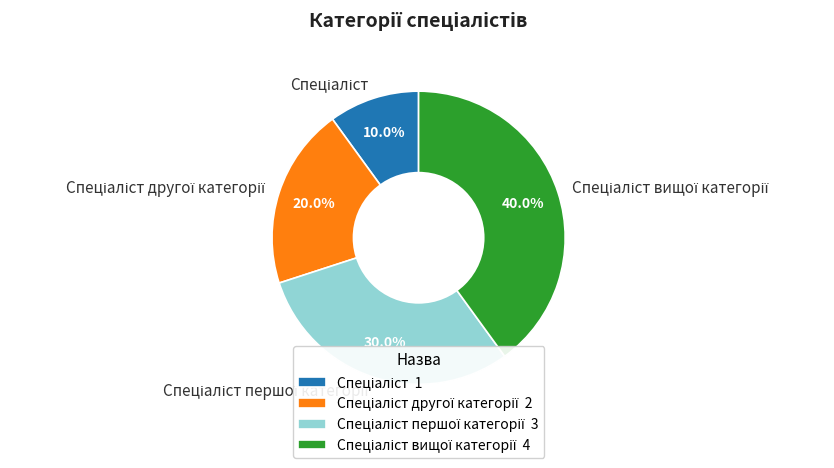

Is there a majority slice in this chart?

No